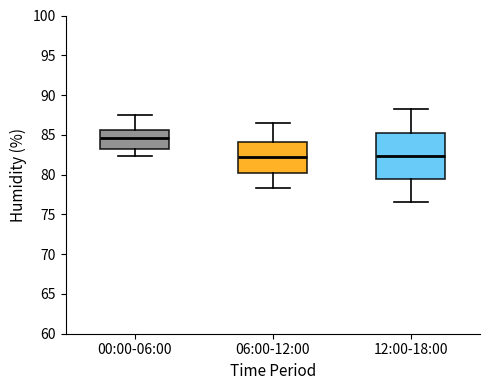

Reading left to right, transcribe this box plot: for each box, give where its median line is, the range the box spans, and where its two whiskers end, as read against the y-axis. The values are not printed on the chart, so give them approximately, as read against the axis.

00:00-06:00: median 84.5, box 83.0 to 85.5, whiskers 82.5 to 87.5
06:00-12:00: median 82.0, box 80.5 to 84.0, whiskers 78.5 to 86.5
12:00-18:00: median 82.5, box 79.5 to 85.5, whiskers 76.5 to 88.0